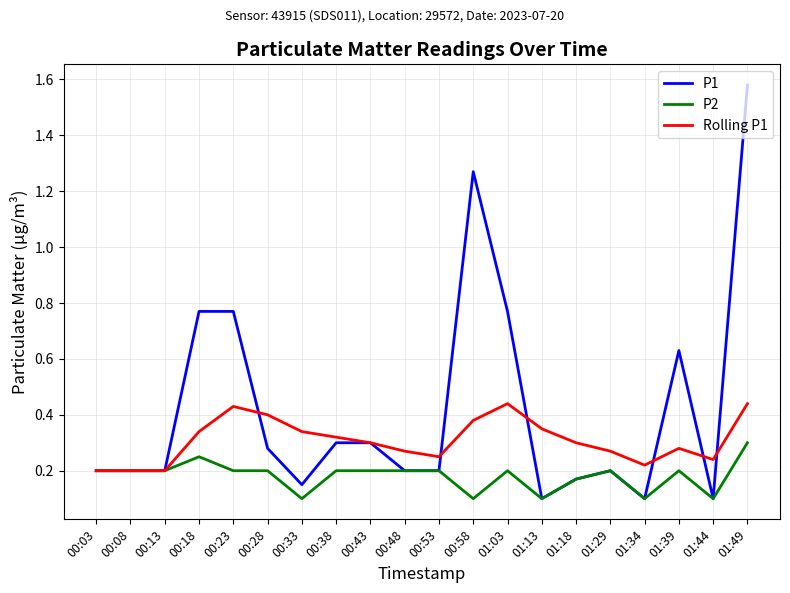

What is the difference between the maximum and minimum values in the P1 series?

1.5